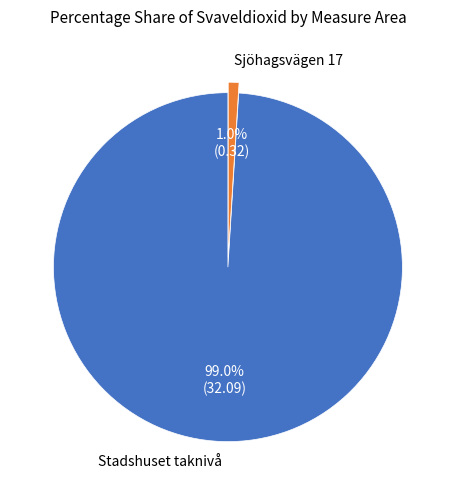

Does any single category account for the majority?

Yes